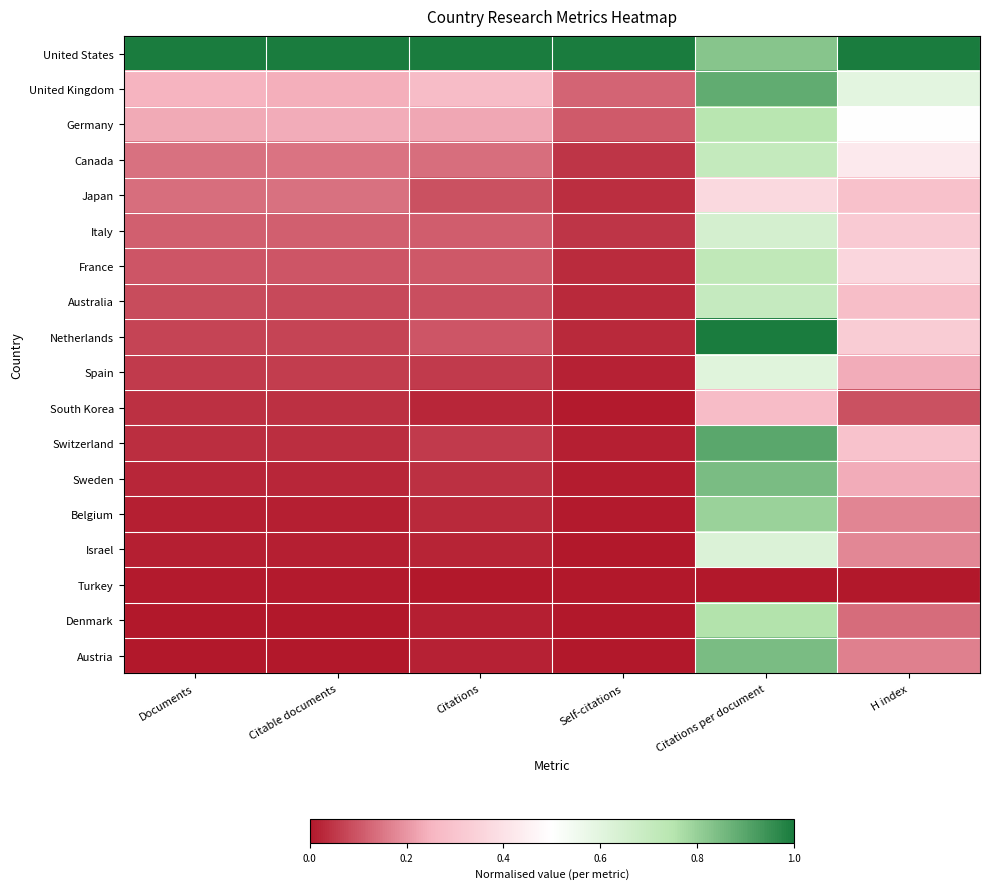

What is the spread (max minus min) of values at H index?

1.0